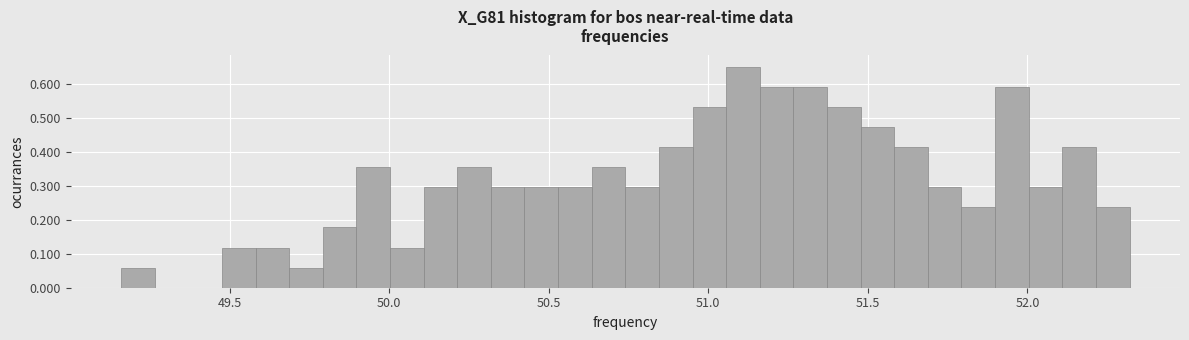

Around what value on the x-axis is the tallest bar? Give the approximate position of its centre, as read against the axis.

51.10